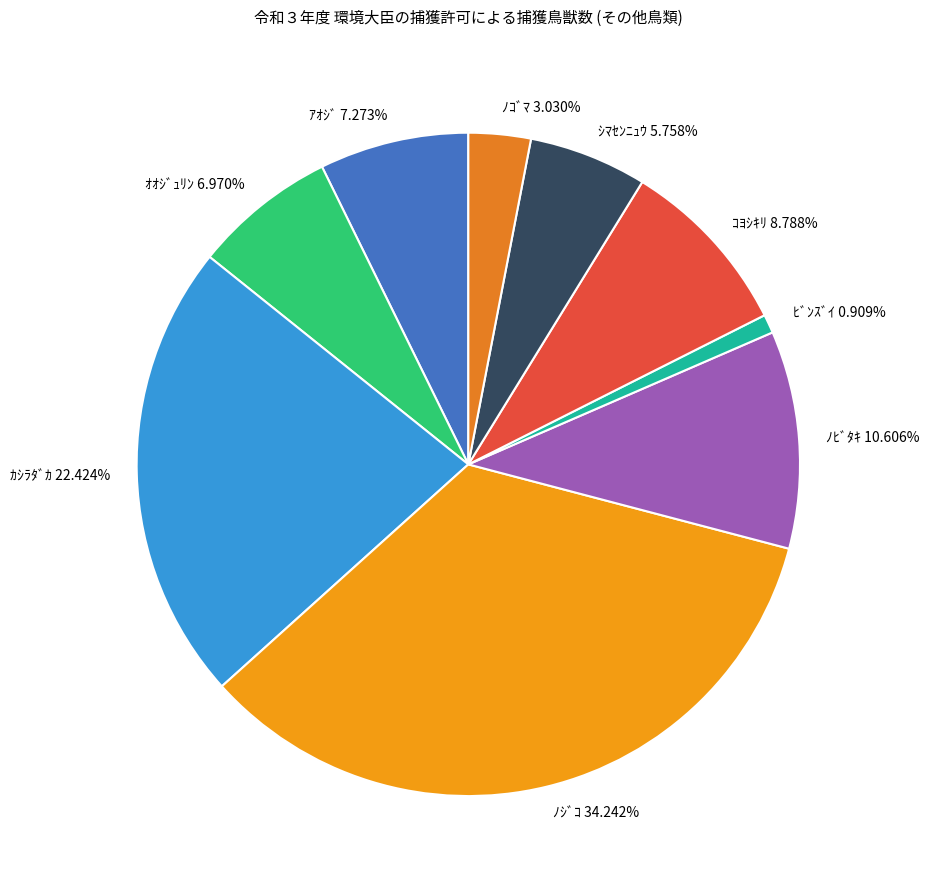

Between ｼﾏｾﾝﾆｭｳ 5.758% and ｱｵｼﾞ 7.273%, which is larger?

ｱｵｼﾞ 7.273%